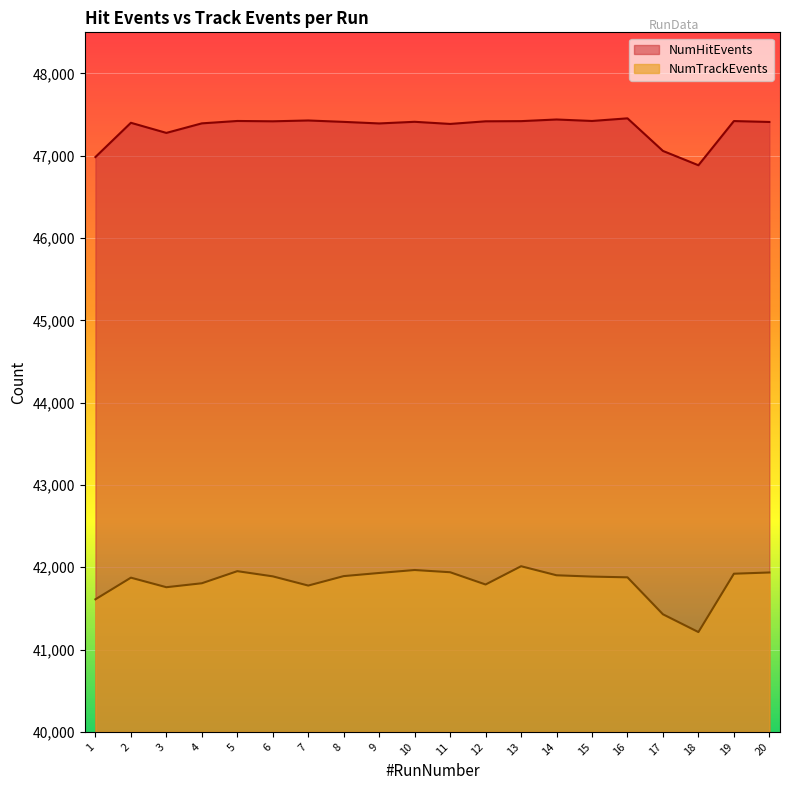

Which has a higher value, 6 or 15?

15